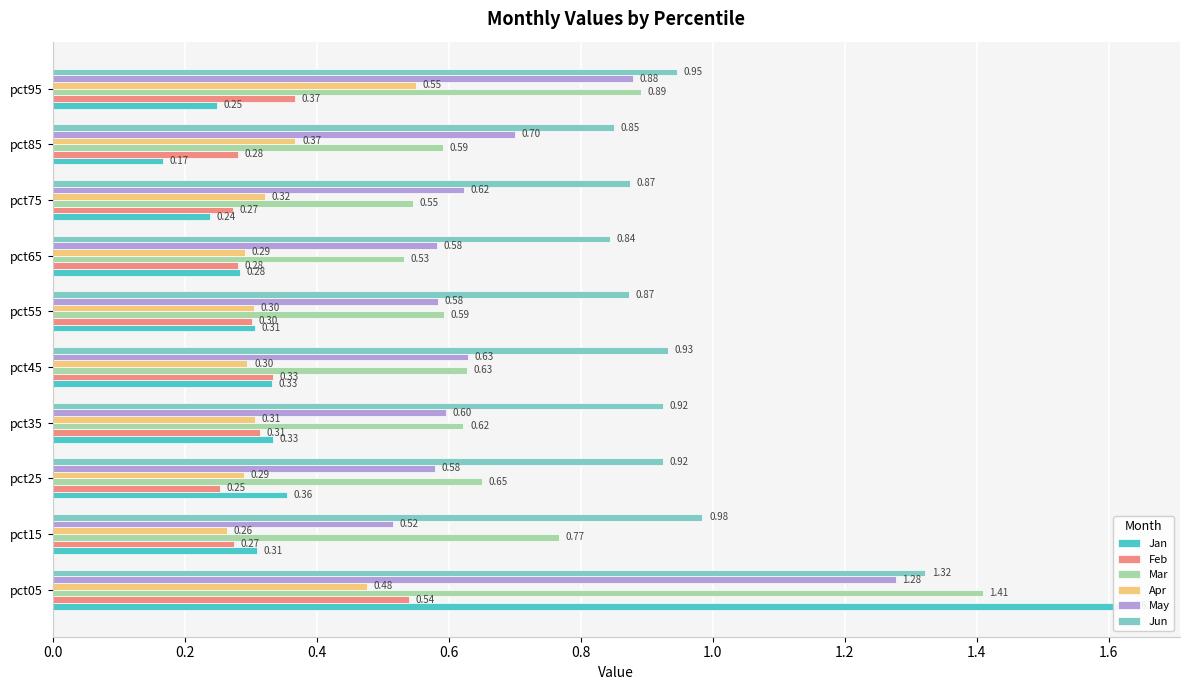

True or false: May has a value of 0.3 at pct35.

False